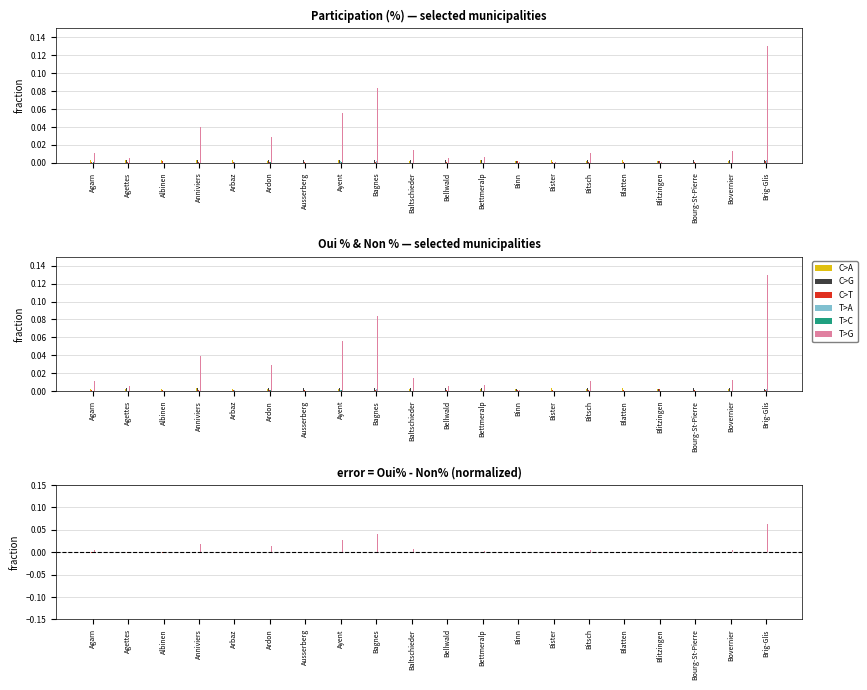

Which series changed the most between Ausserberg and Bourg-St-Pierre?

T>G